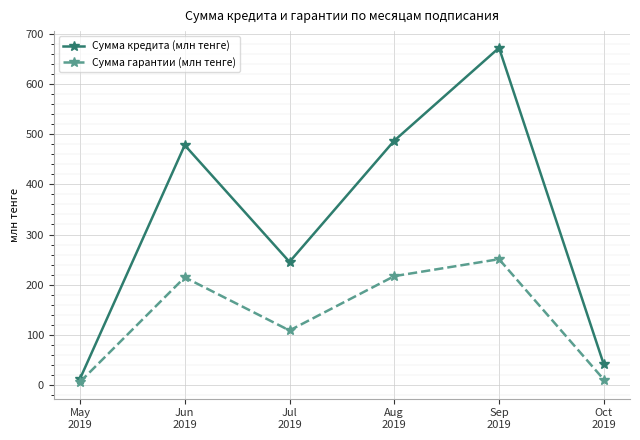

Where does the Сумма гарантии (млн тенге) series first go above 214?

Jun
2019